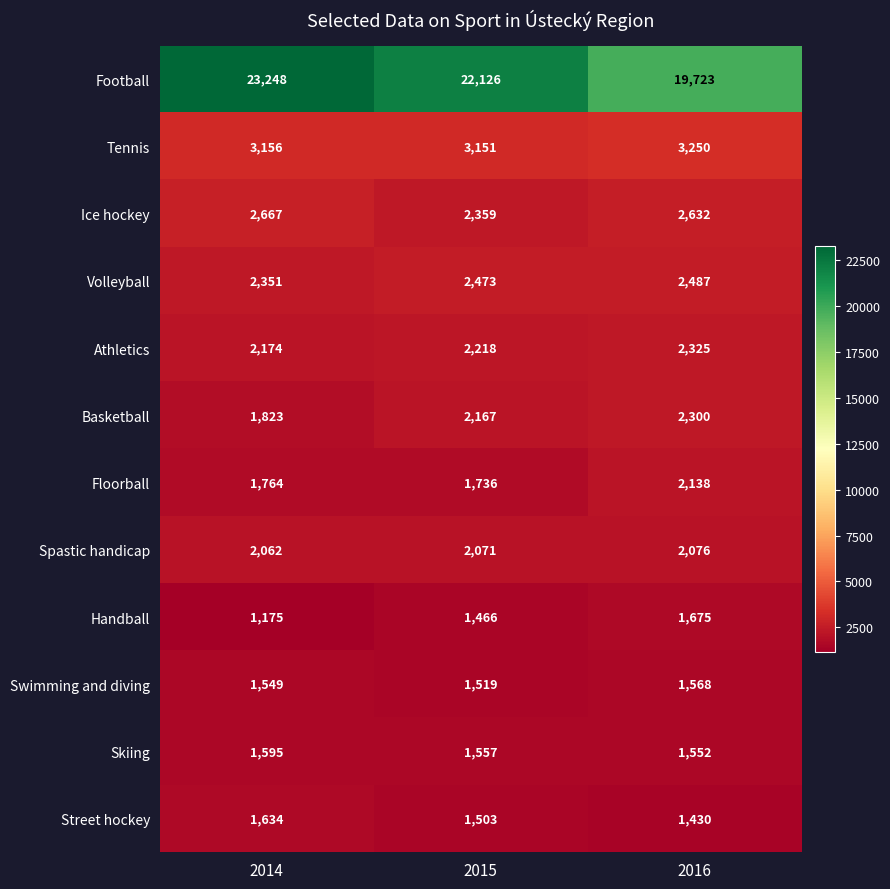

The value of Basketball at 2015 is 639. True or false?

False